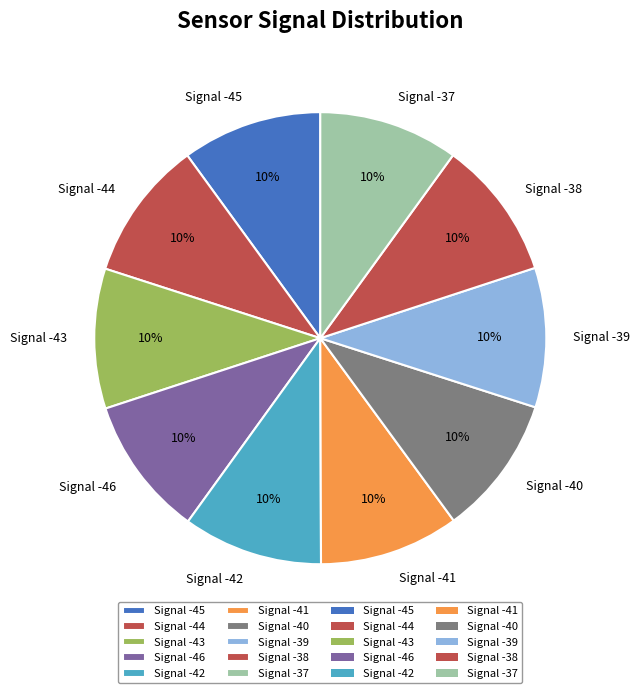

Does Signal -43 represent more than half of the total?

No